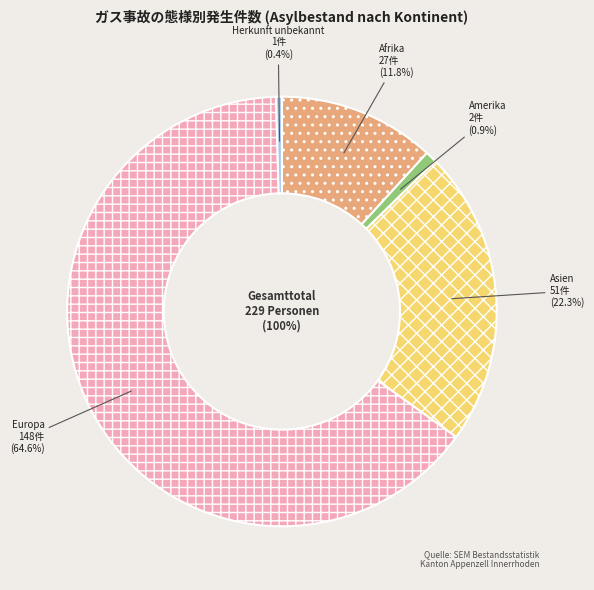

What is the total percentage of Afrika and Asien?

34.1%